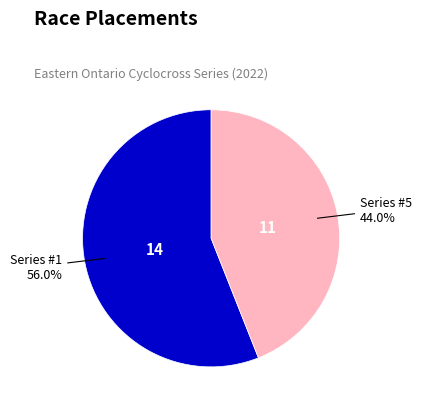

Which category has the smallest portion of the pie?

Series #5